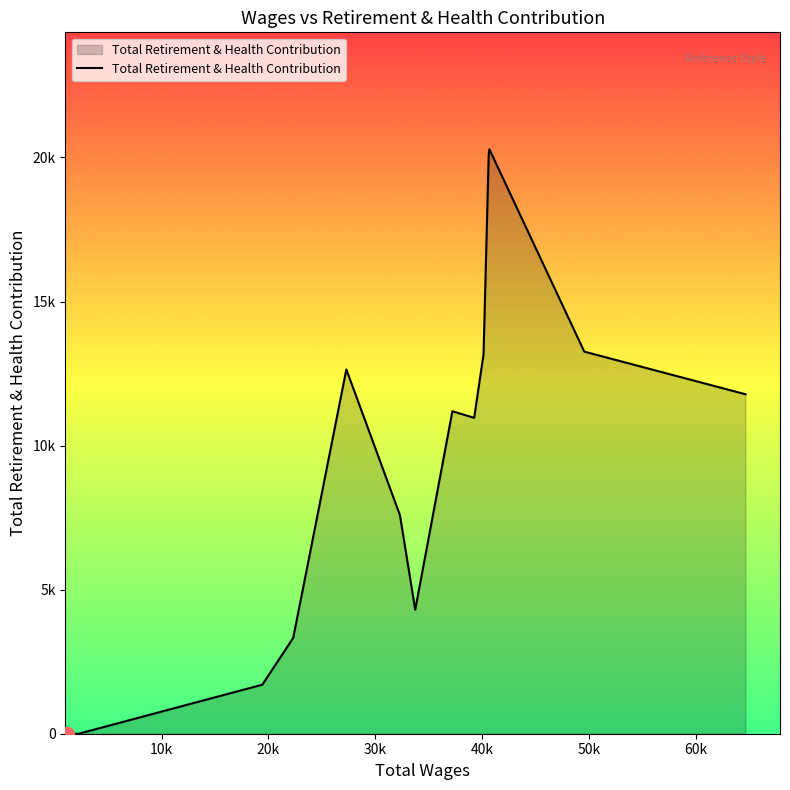

Does the chart display data point markers on the line(s)?

No